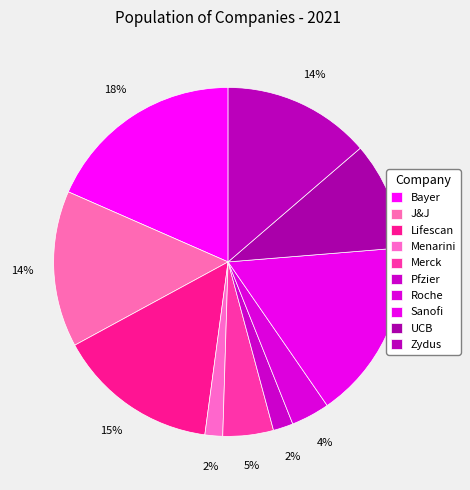

Count the number of slices in the pie.

10